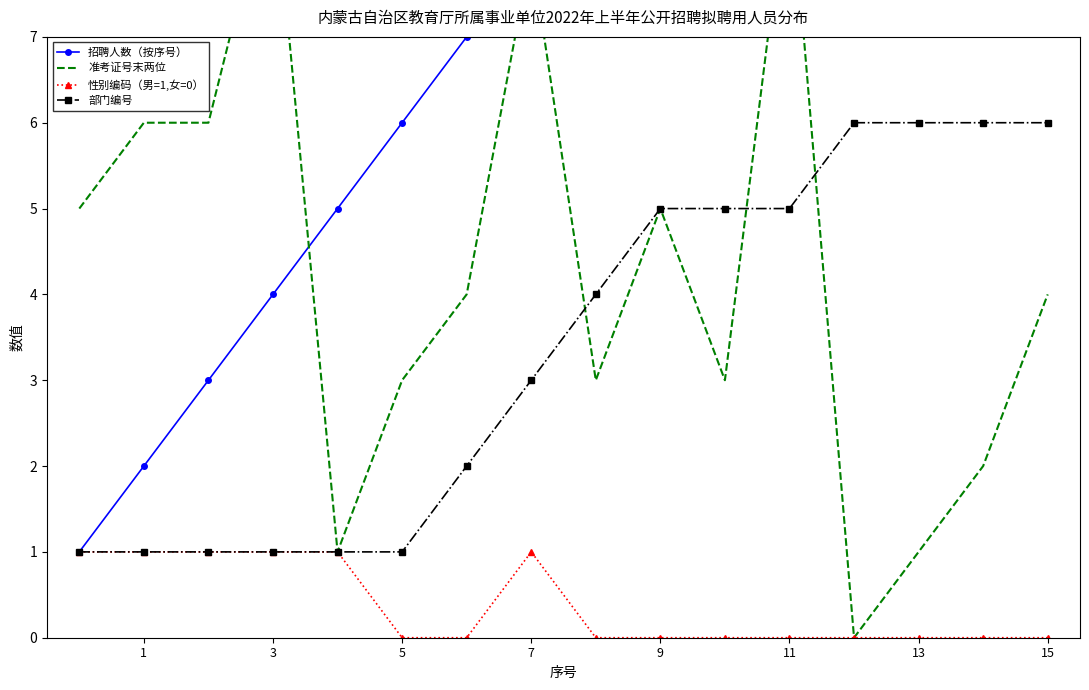

True or false: 招聘人数（按序号） has a value of 28 at 15.

False